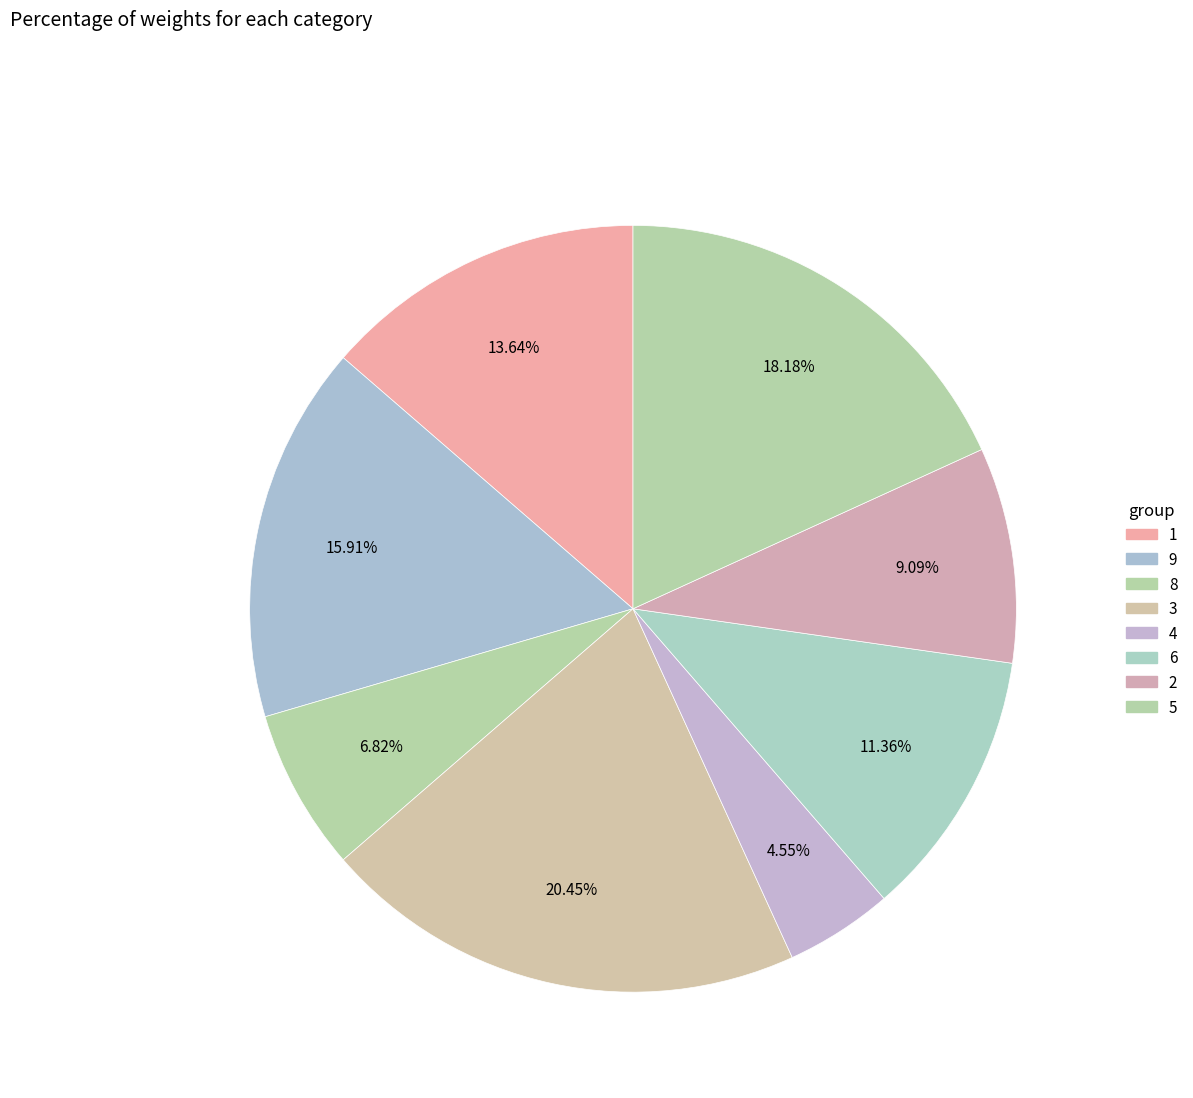

Which slice is the smallest?

4